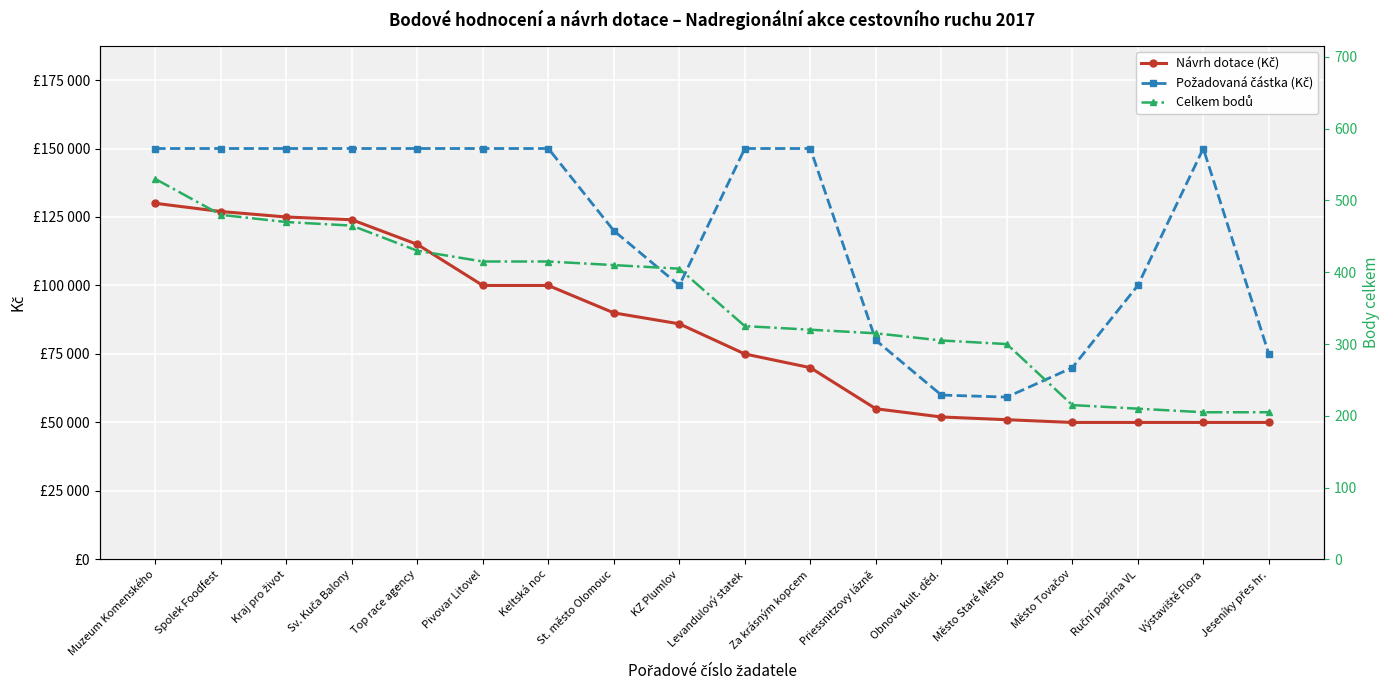

Rank the categories by Požadovaná částka (Kč) value from highest to lowest.

Muzeum Komenského, Spolek Foodfest, Kraj pro život, Sv. Kuča Balony, Top race agency, Pivovar Litovel, Keltská noc, Levandulový statek, Za krásným kopcem, Výstaviště Flora, St. město Olomouc, KZ Plumlov, Ruční papírna VL, Priessnitzovy lázně, Jeseníky přes hr., Město Tovačov, Obnova kult. děd., Město Staré Město